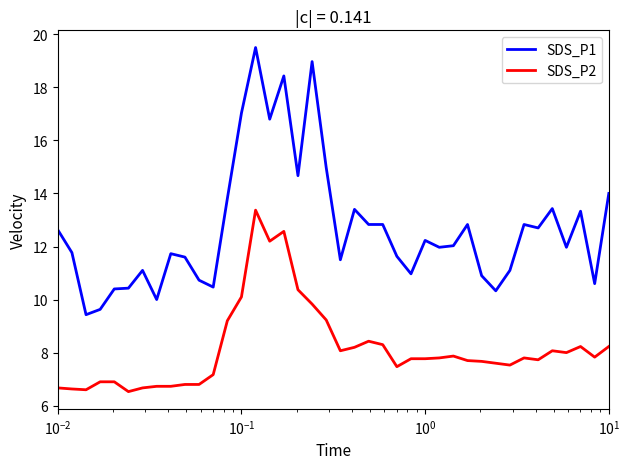

True or false: SDS_P1 and SDS_P2 intersect in this chart.

False